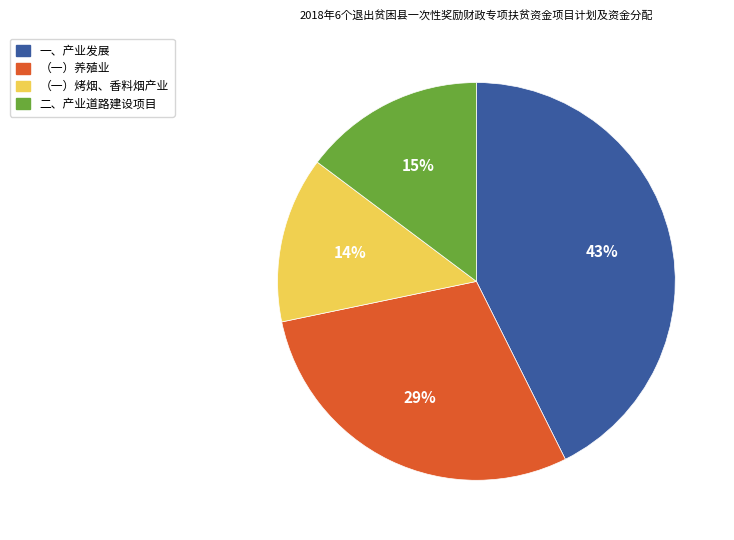

Which slice is the largest?

一、产业发展